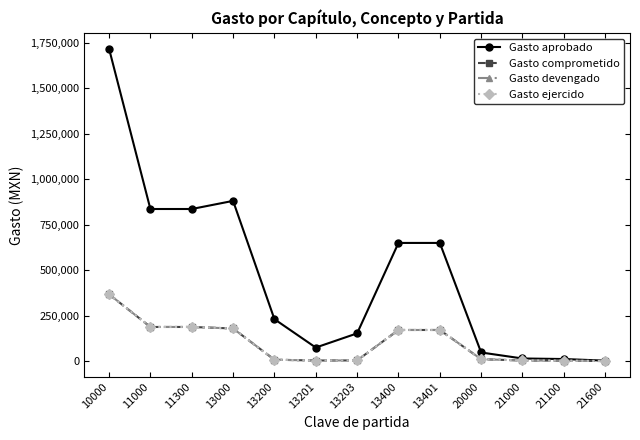

How many lines are shown in the chart?

4